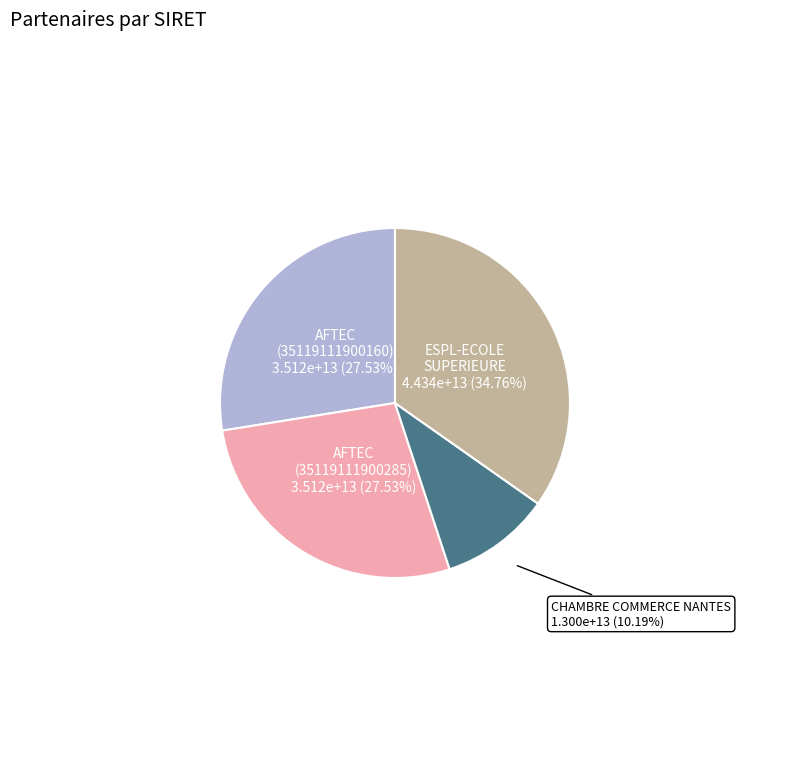

How many slices are in this pie chart?

4